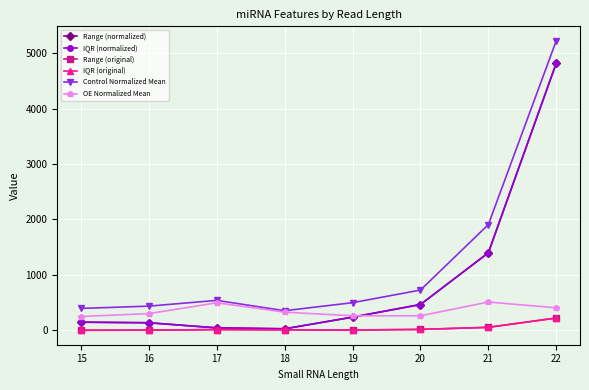

True or false: Control Normalized Mean and IQR (normalized) intersect in this chart.

False